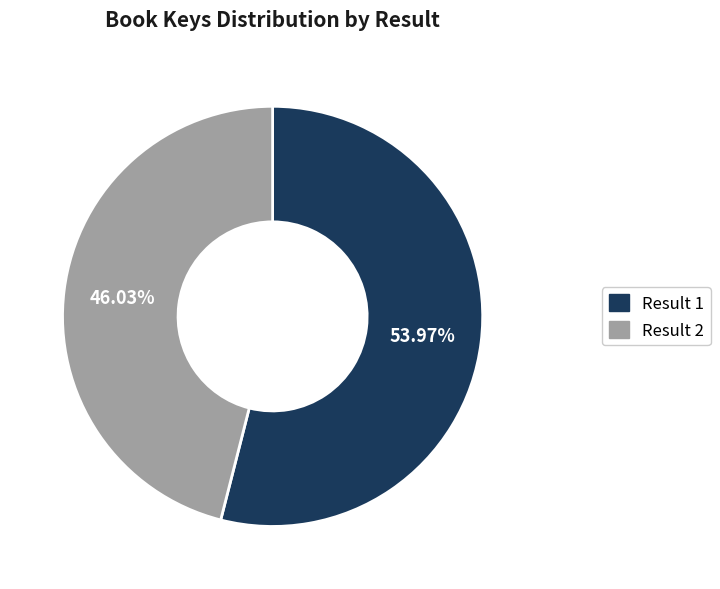

Which slice represents more than half of the pie?

Result 1